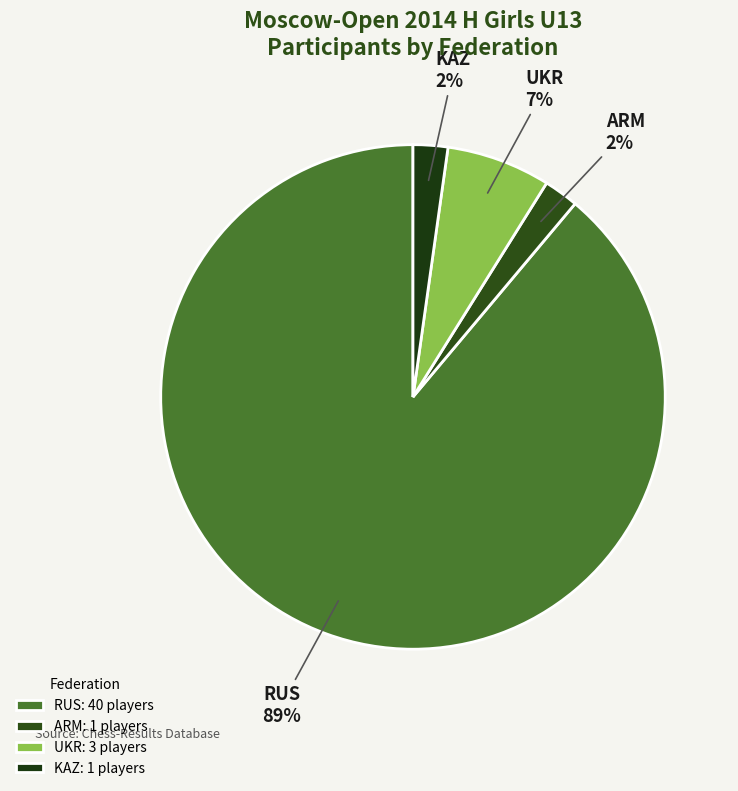

To the nearest percent, what is the average slice percentage?

25%